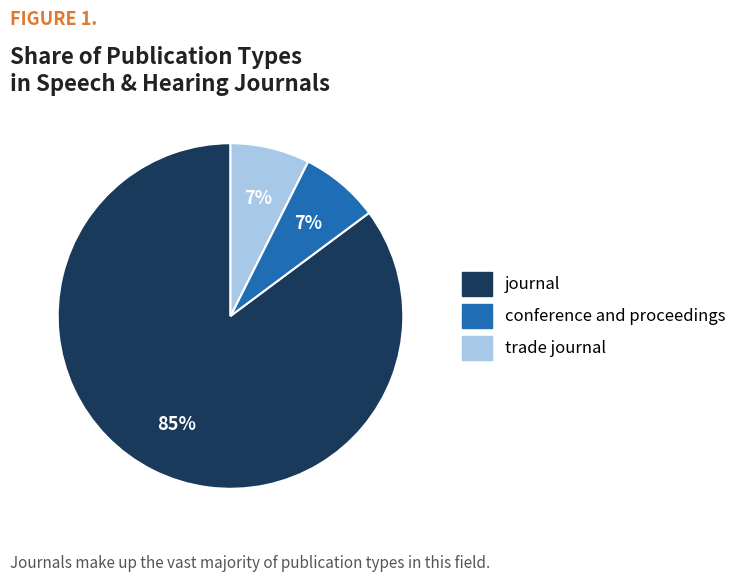

What is the ratio of the value at trade journal to the value at conference and proceedings?

1.0